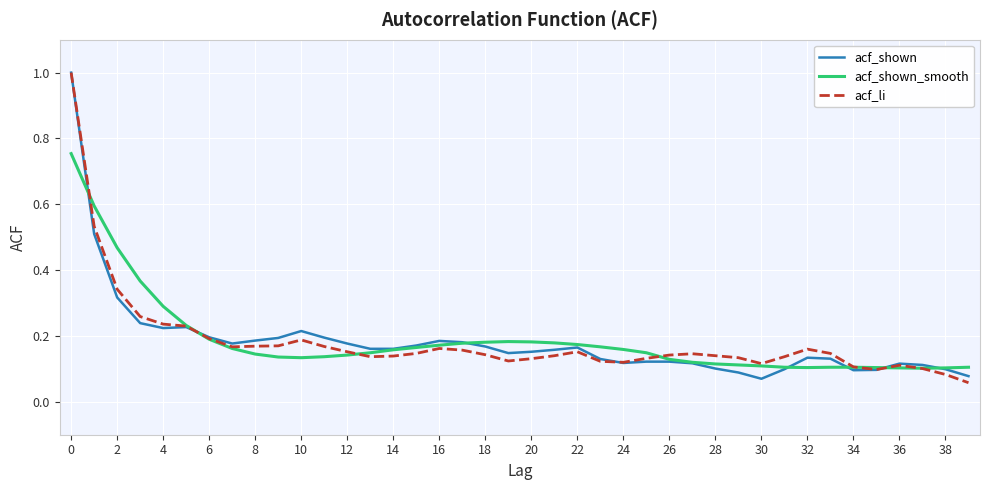

What is the maximum value shown in the chart?

1.0